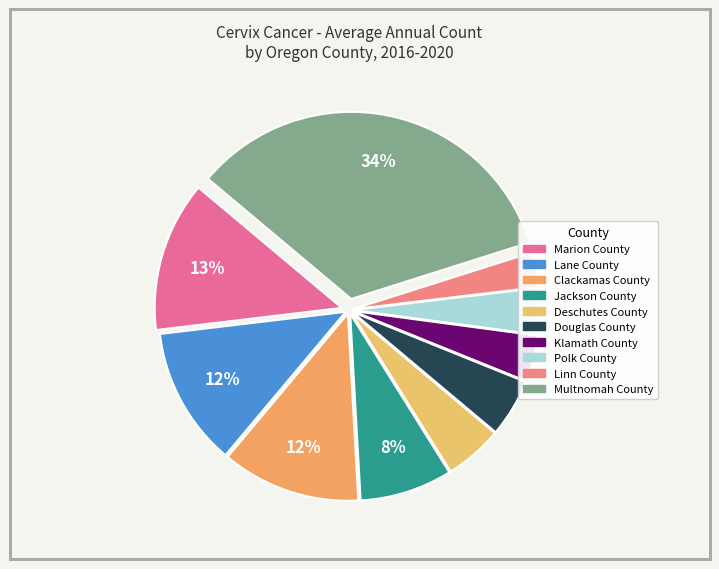

Which slice is the largest?

Multnomah County